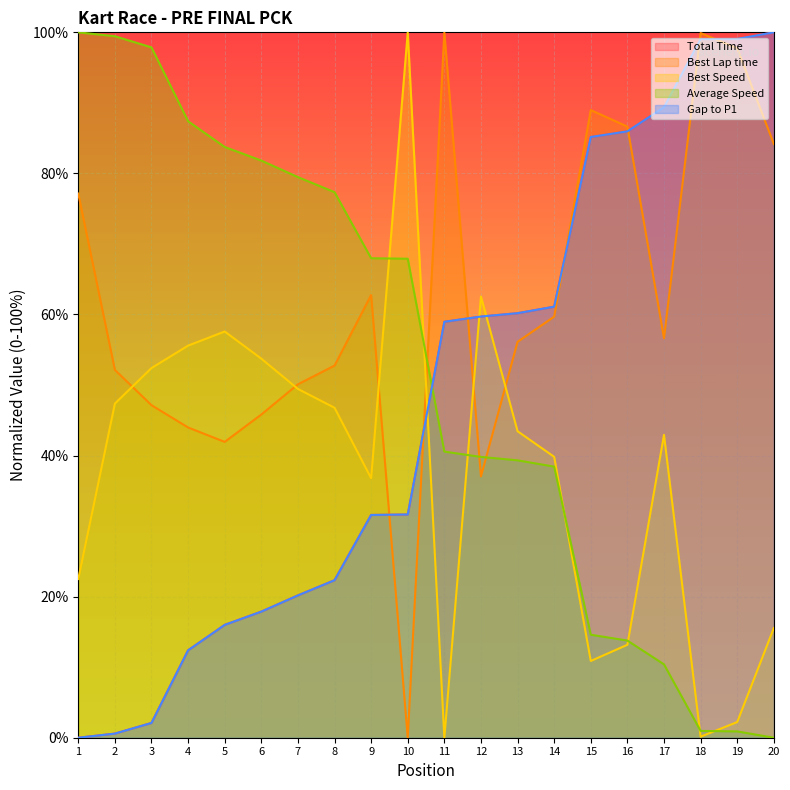

True or false: Gap to P1 has a value of 80.1 at 13.

False